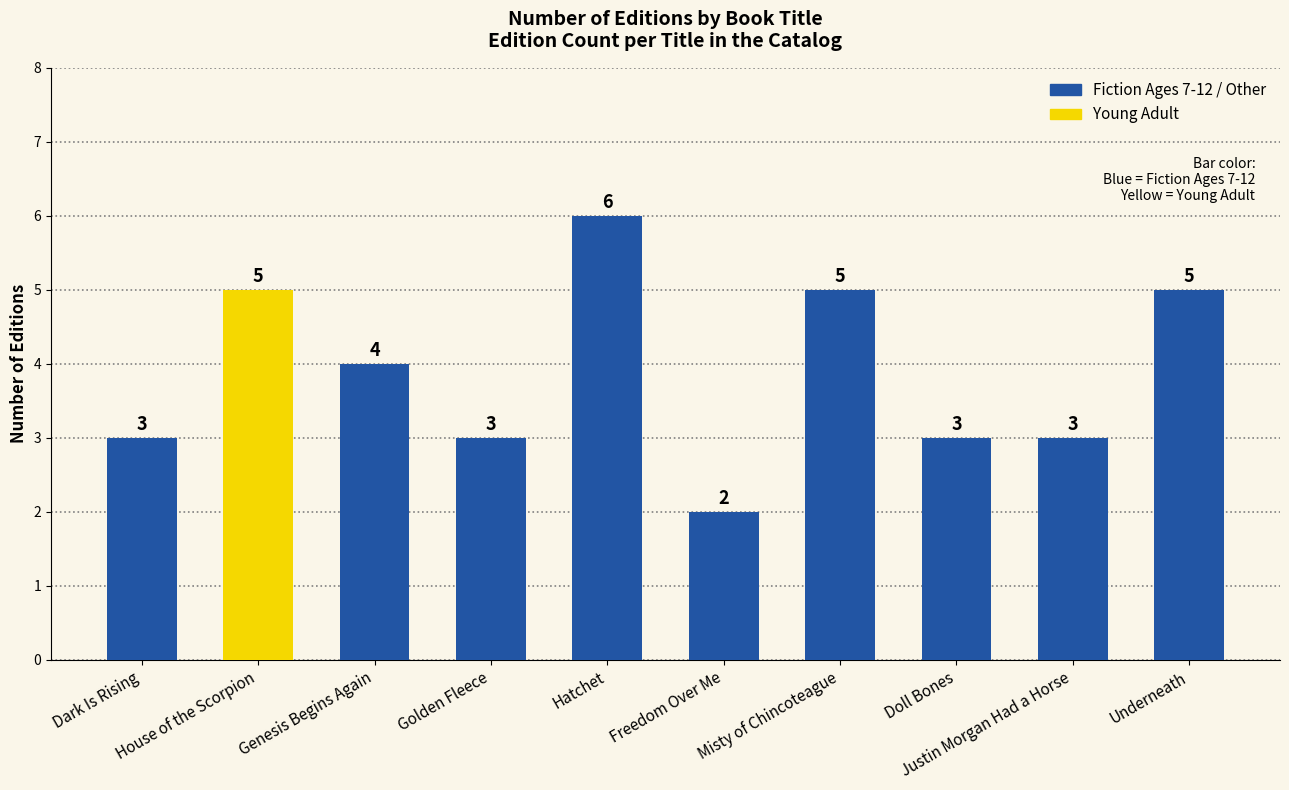

Which category has the highest value across all series?

Hatchet